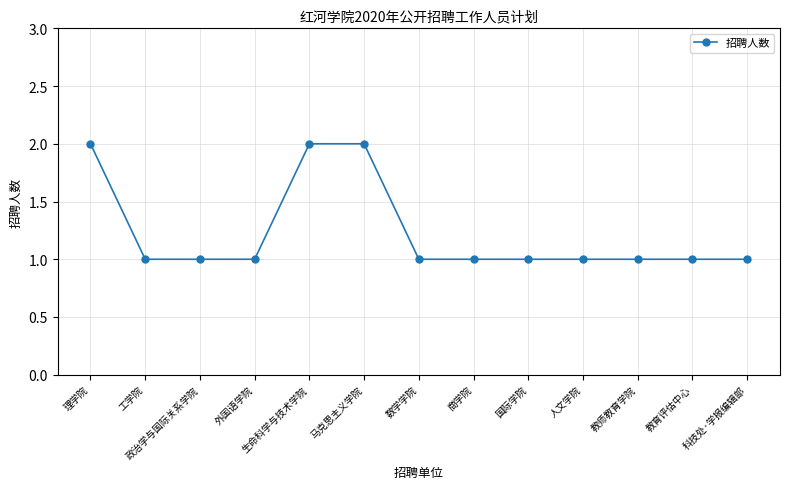

What is the sum of the values at 马克思主义学院 and 工学院?

3